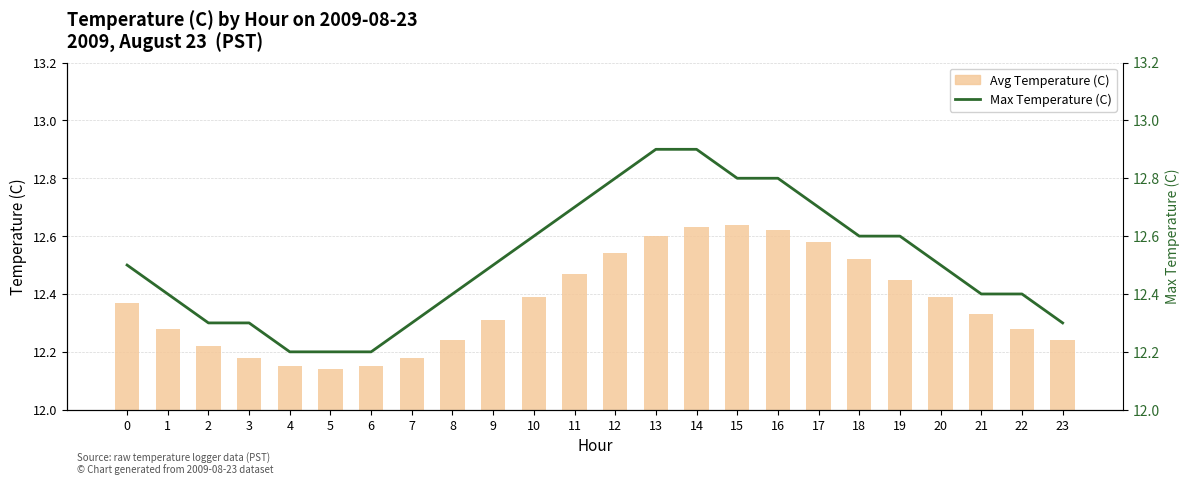

What is the maximum value shown in the chart?

12.9